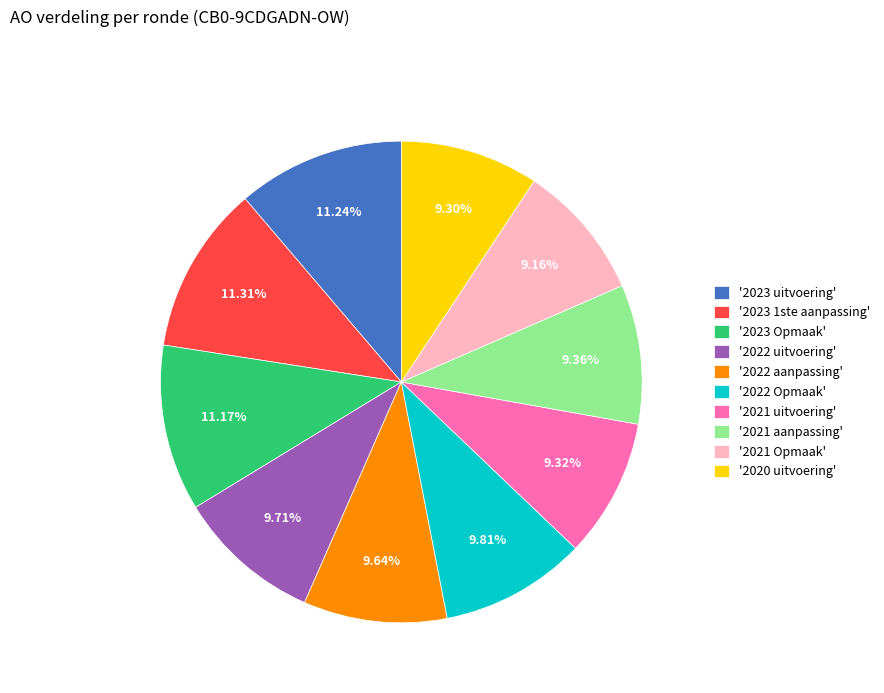

Combined, do '2022 uitvoering' and '2023 1ste aanpassing' account for over 50%?

No